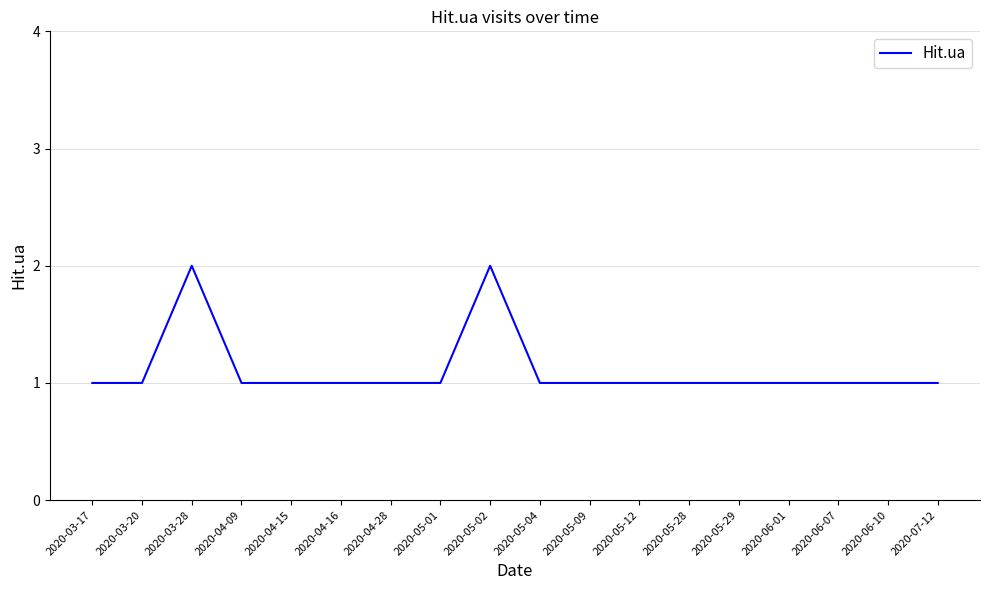

Reading right to left, transcribe all the data shown in this chart.

1	1	1	1	1	1	1	1	1	2	1	1	1	1	1	2	1	1